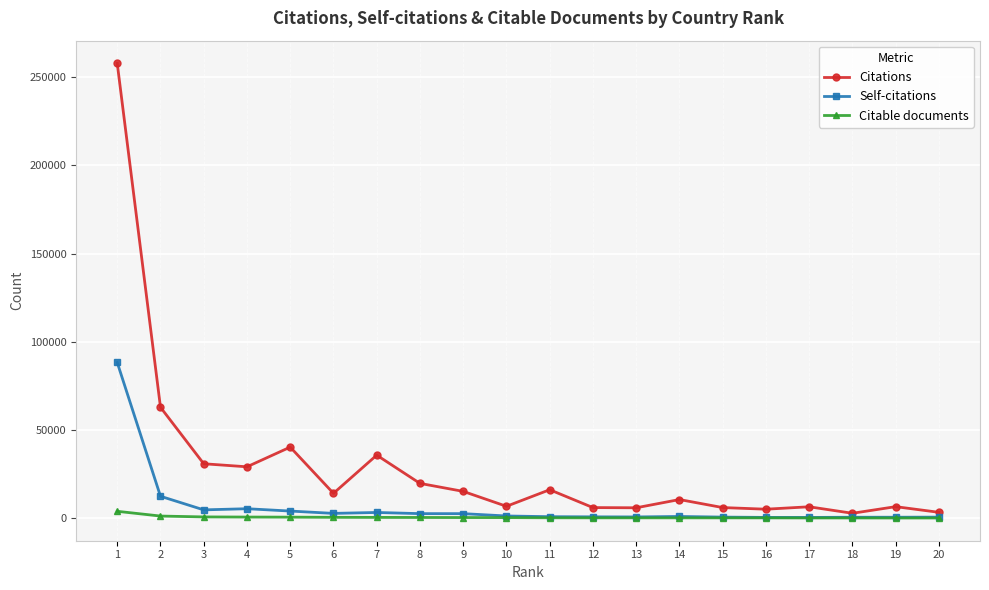

At which category does the chart reach its peak across all series?

1